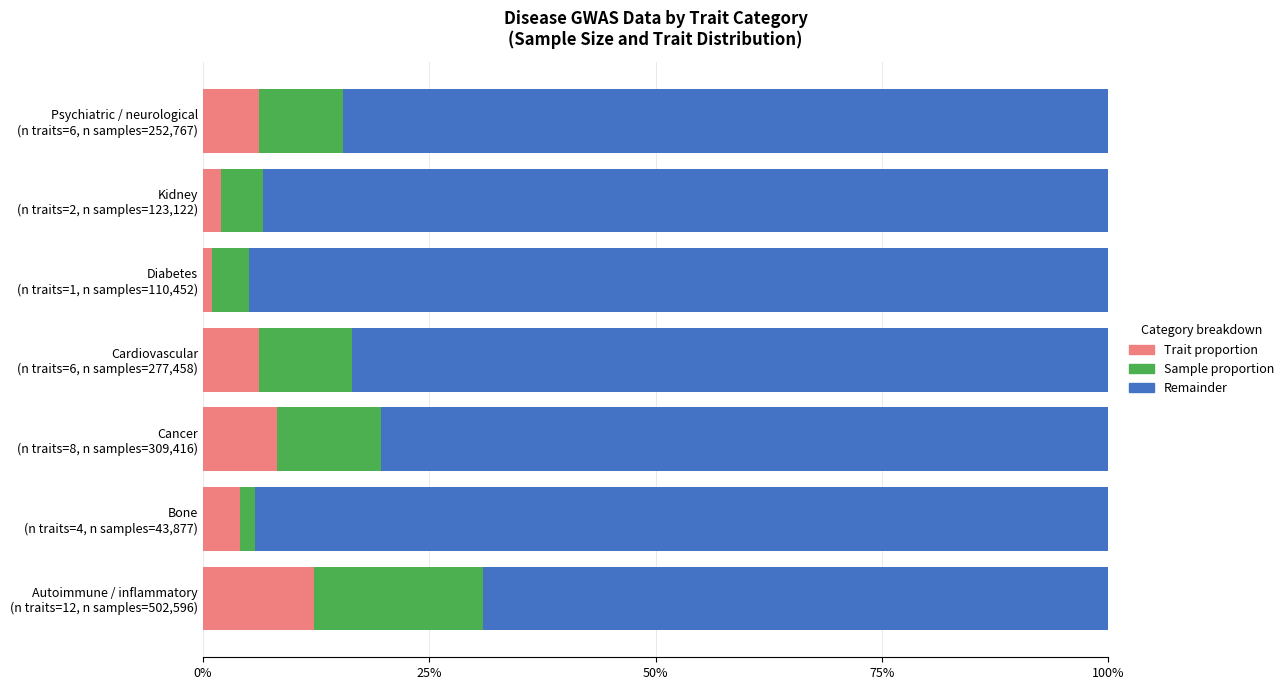

What are all the series names shown in the legend?

Trait proportion, Sample proportion, Remainder